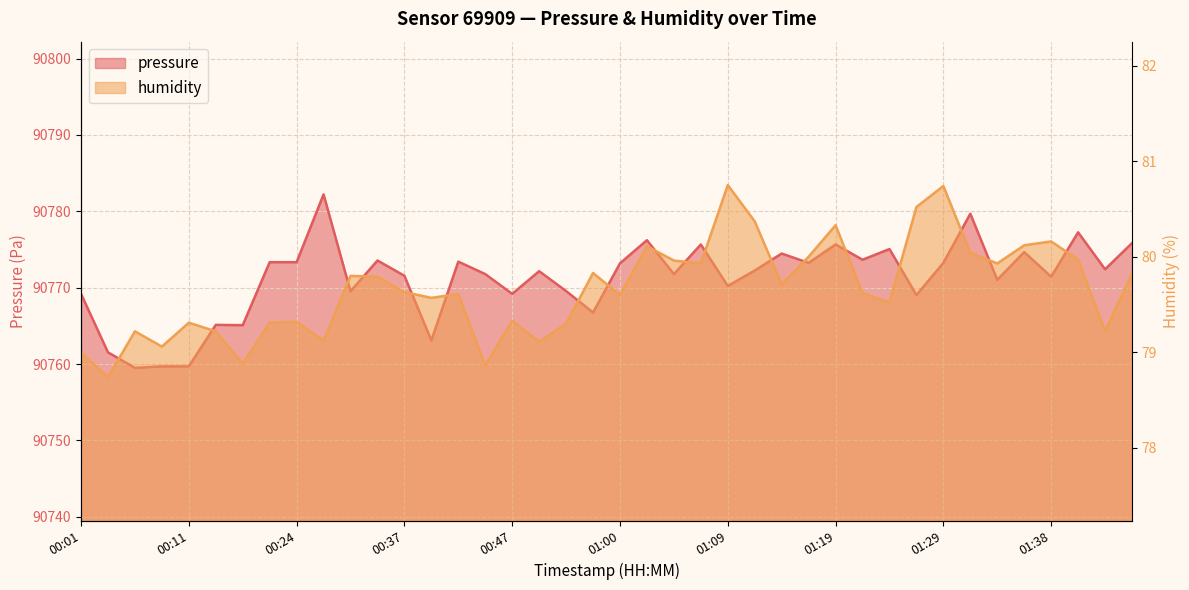

Where is the first local minimum for pressure?

00:06